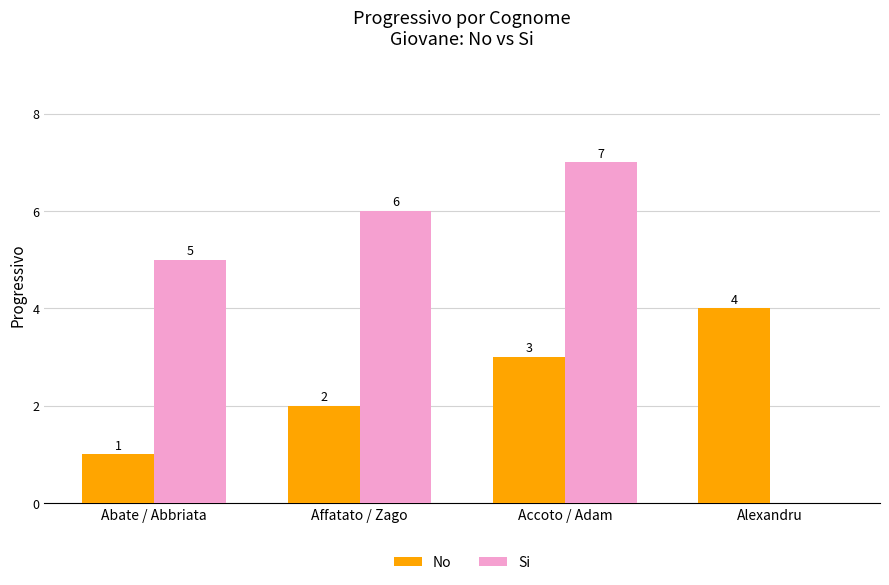

What is the total value across all series at Affatato / Zago?

8